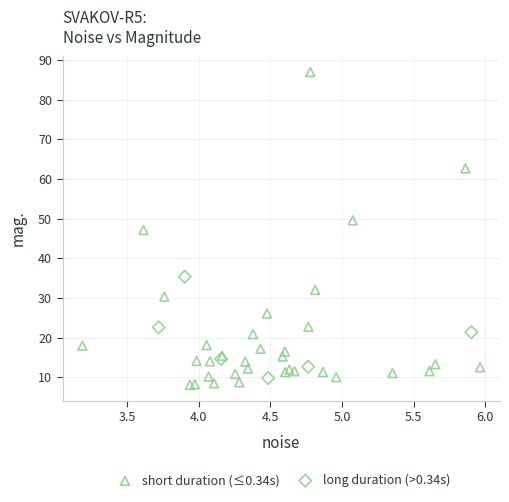

Which series has the widest spread of Y values?

short duration (≤0.34s)